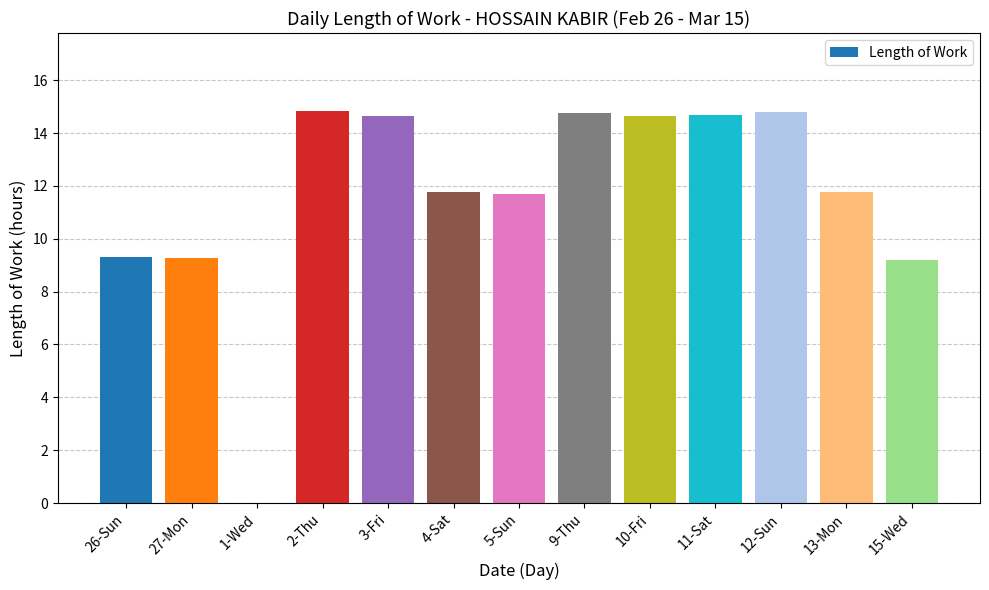

What is the greatest value displayed?

14.8